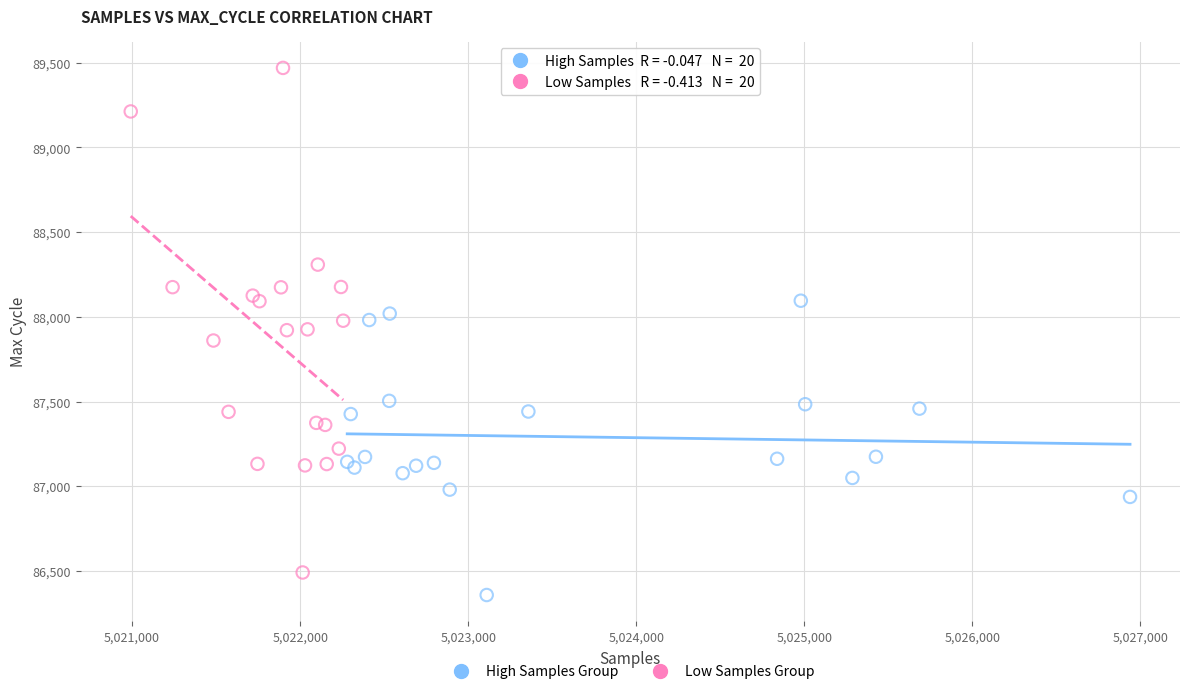

Which series reaches the maximum Y coordinate?

Low Samples Group